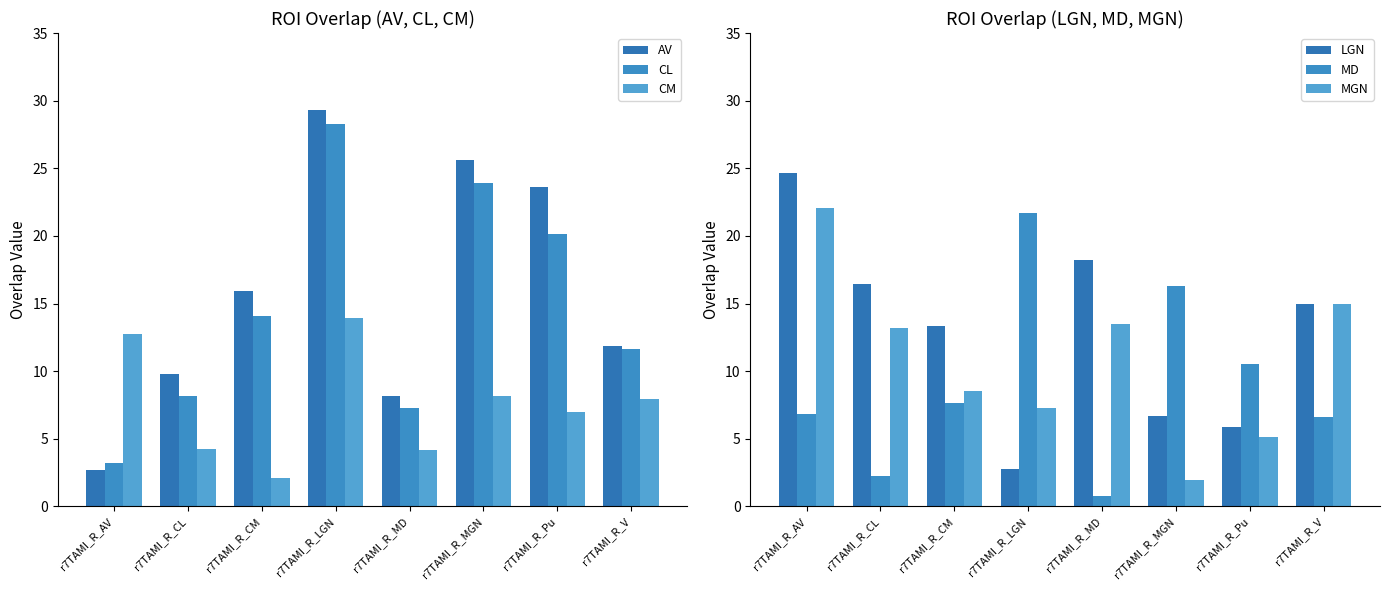

At which category does the chart reach its minimum across all series?

r7TAMI_R_MD